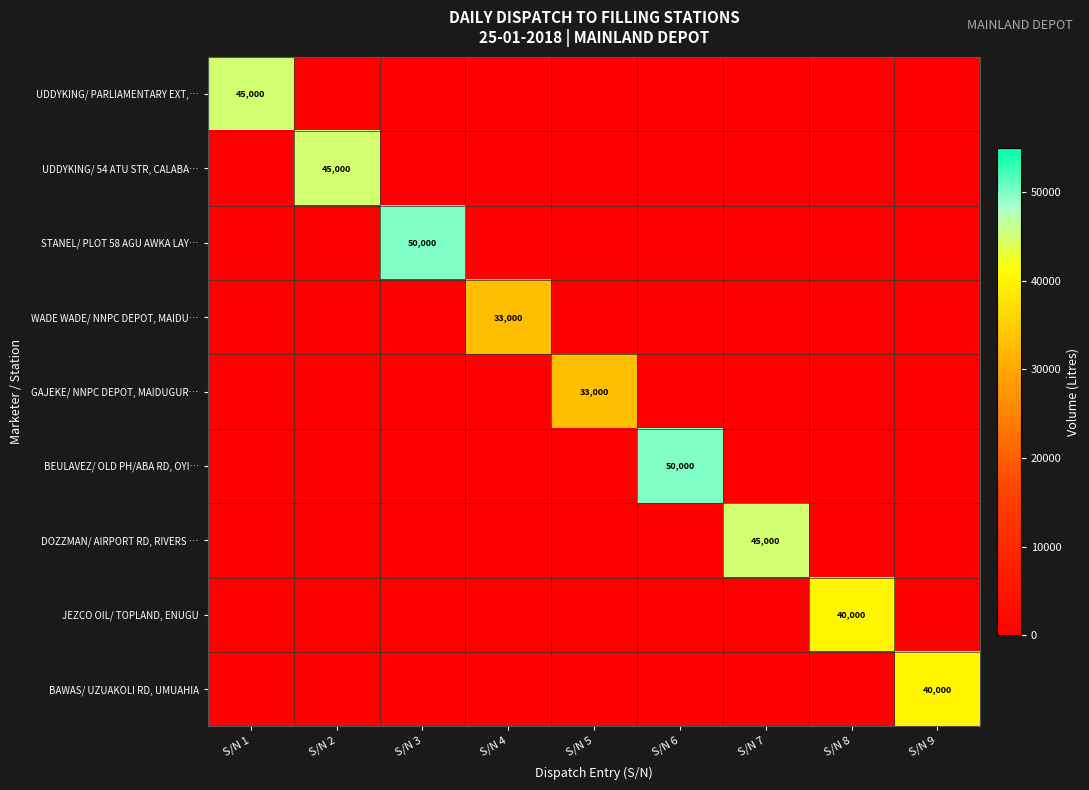

Rank the categories by BEULAVEZ/ OLD PH/ABA RD, OYI… value from highest to lowest.

S/N 6, S/N 1, S/N 2, S/N 3, S/N 4, S/N 5, S/N 7, S/N 8, S/N 9